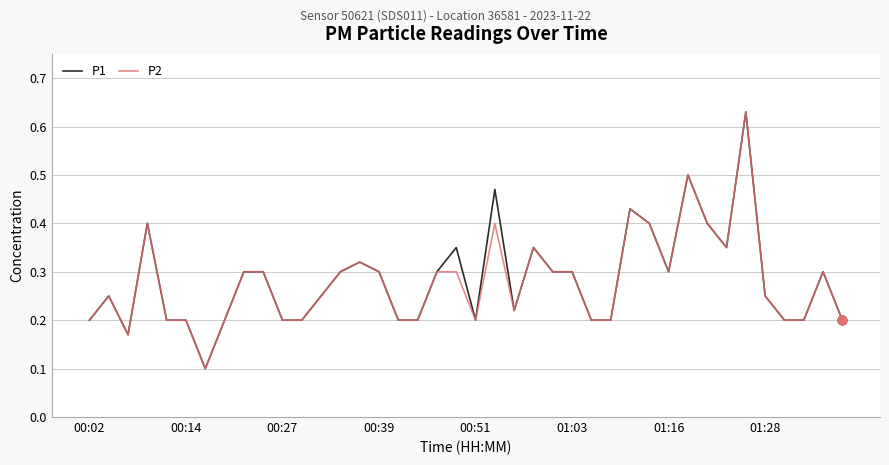

At how many categories does at least one series exceed 0?

40